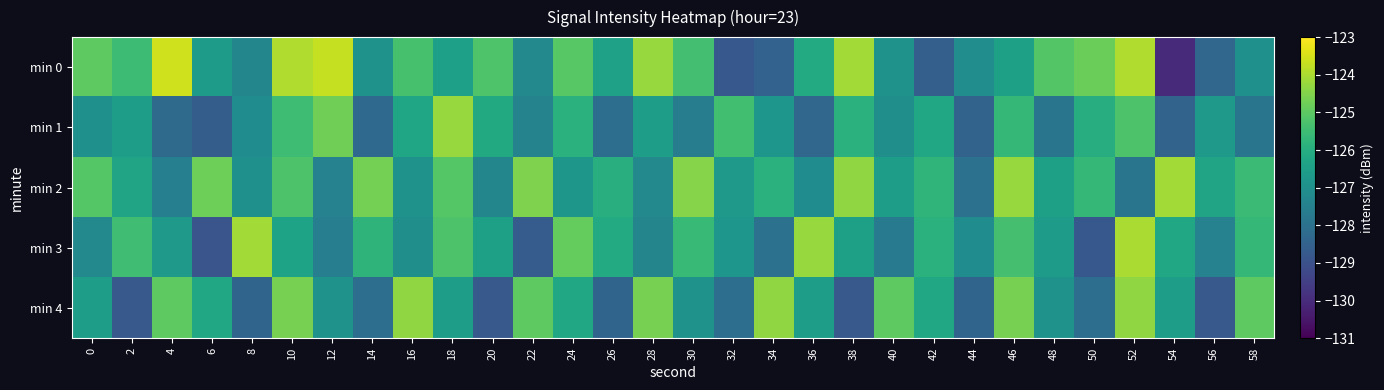

Reading left to right, transcribe all the data shown in this chart.

min 0: 0=-125.0	2=-125.5	4=-123.6	6=-126.6	8=-127.3	10=-124.0	12=-123.7	14=-126.9	16=-125.3	18=-126.5	20=-125.2	22=-127.2	24=-125.1	26=-126.4	28=-124.2	30=-125.4	32=-128.8	34=-128.5	36=-126.1	38=-124.1	40=-126.9	42=-128.6	44=-127.1	46=-126.5	48=-125.1	50=-124.8	52=-123.9	54=-130.0	56=-128.3	58=-127.0
min 1: 0=-127.0	2=-126.5	4=-128.2	6=-128.6	8=-127.1	10=-125.5	12=-124.7	14=-128.3	16=-126.3	18=-124.2	20=-126.2	22=-127.4	24=-125.9	26=-128.1	28=-126.5	30=-127.7	32=-125.4	34=-126.8	36=-128.3	38=-125.9	40=-127.0	42=-126.2	44=-128.5	46=-125.7	48=-127.9	50=-126.0	52=-125.2	54=-128.5	56=-126.7	58=-127.9
min 2: 0=-125.1	2=-126.3	4=-127.6	6=-124.8	8=-127.0	10=-125.2	12=-127.4	14=-124.7	16=-126.9	18=-125.1	20=-127.3	22=-124.6	24=-126.8	26=-126.0	28=-127.2	30=-124.4	32=-126.7	34=-125.9	36=-127.1	38=-124.3	40=-126.6	42=-125.8	44=-128.0	46=-124.2	48=-126.4	50=-125.7	52=-127.9	54=-124.1	56=-126.3	58=-125.6
min 3: 0=-127.2	2=-125.5	4=-126.7	6=-128.9	8=-124.1	10=-126.3	12=-127.6	14=-125.8	16=-127.0	18=-125.2	20=-126.5	22=-128.7	24=-124.9	26=-126.1	28=-127.3	30=-125.6	32=-126.8	34=-128.0	36=-124.2	38=-126.5	40=-127.7	42=-125.9	44=-127.1	46=-125.3	48=-126.6	50=-128.8	52=-124.0	54=-126.2	56=-127.5	58=-125.7
min 4: 0=-126.5	2=-128.8	4=-125.0	6=-126.2	8=-128.4	10=-124.7	12=-126.9	14=-128.1	16=-124.3	18=-126.5	20=-128.8	22=-125.0	24=-126.2	26=-128.4	28=-124.7	30=-126.9	32=-128.1	34=-124.3	36=-126.5	38=-128.8	40=-125.0	42=-126.2	44=-128.4	46=-124.7	48=-126.9	50=-128.1	52=-124.3	54=-126.5	56=-128.8	58=-125.0